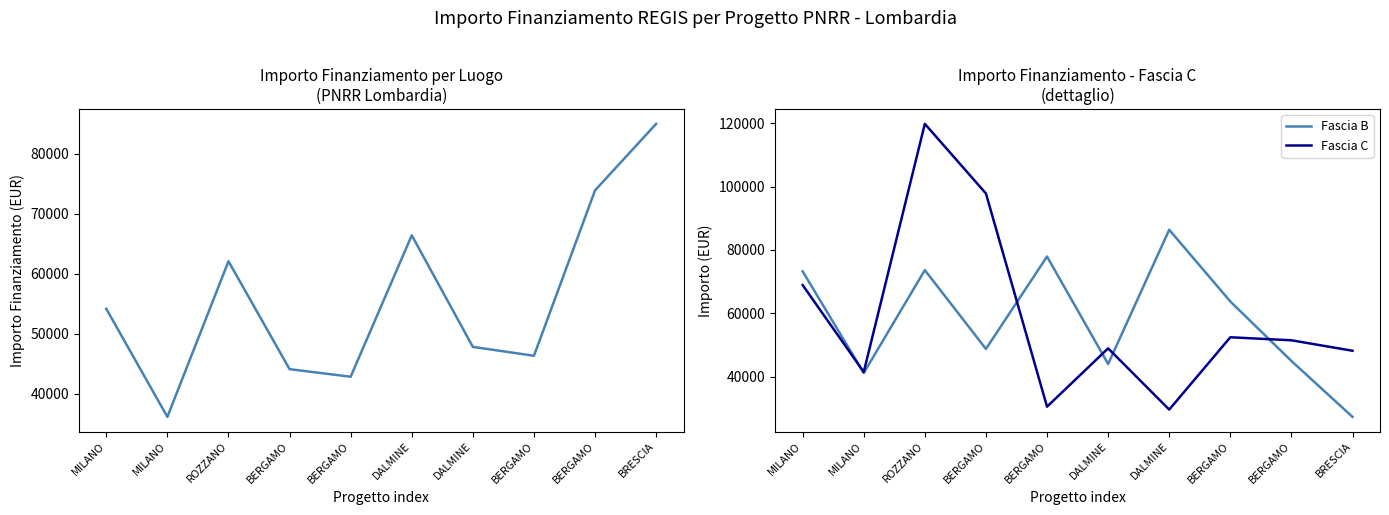

Where does the Fascia C series first go above 51504?

MILANO